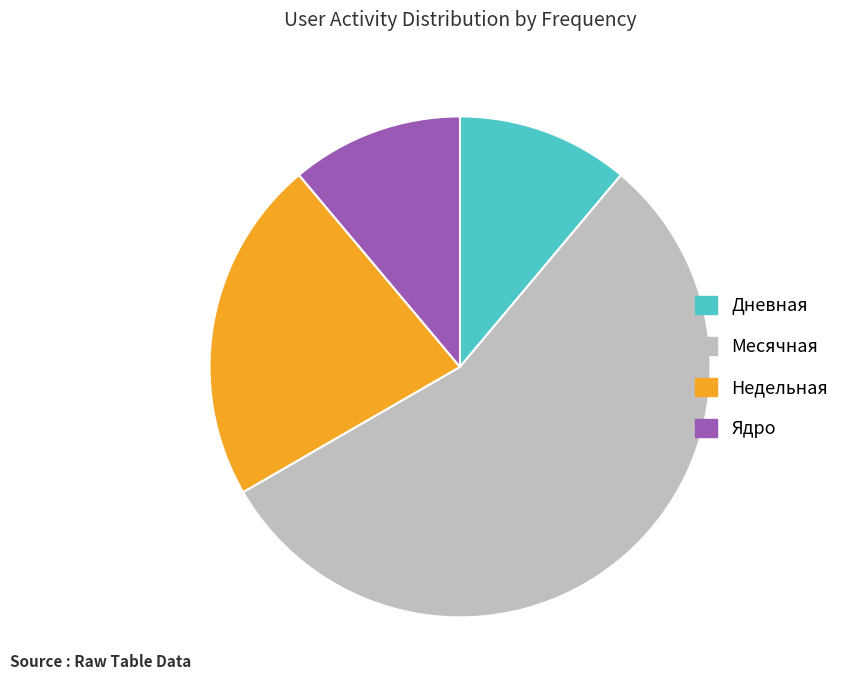

Which slice is the largest?

Месячная